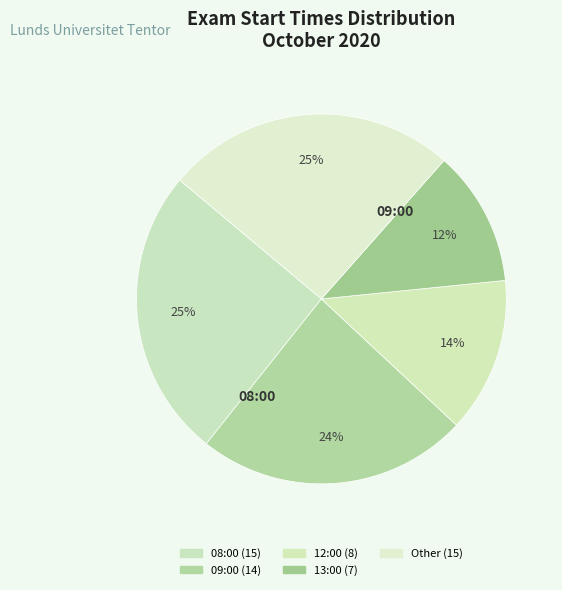

Count the number of slices in the pie.

5